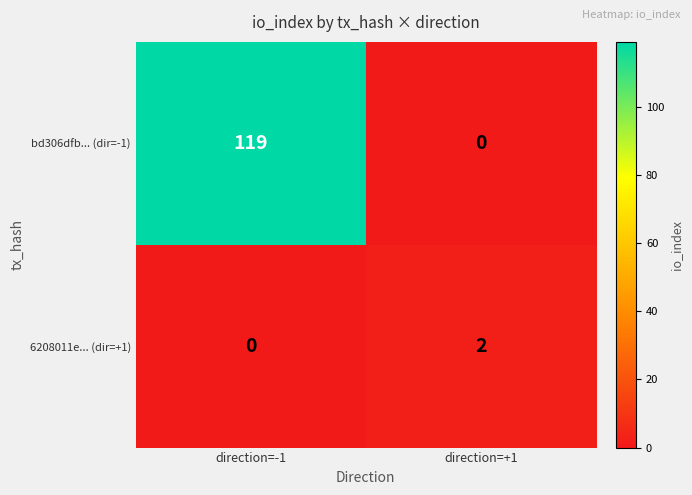

What is the average value of the bd306dfb... (dir=-1) series?

60